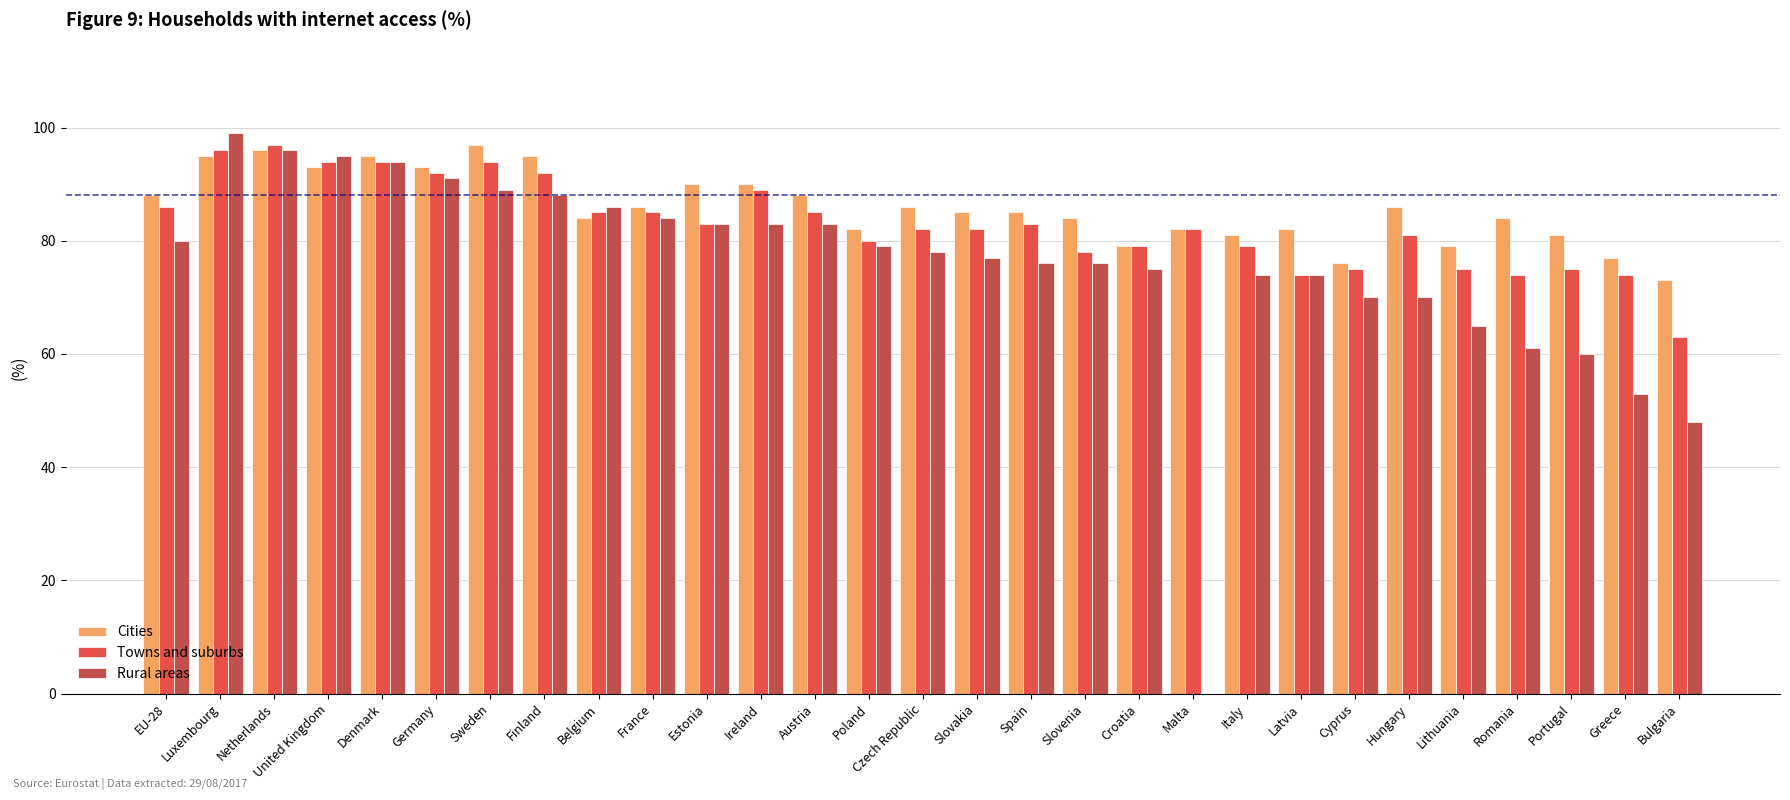

At how many categories does at least one series exceed 81?

22